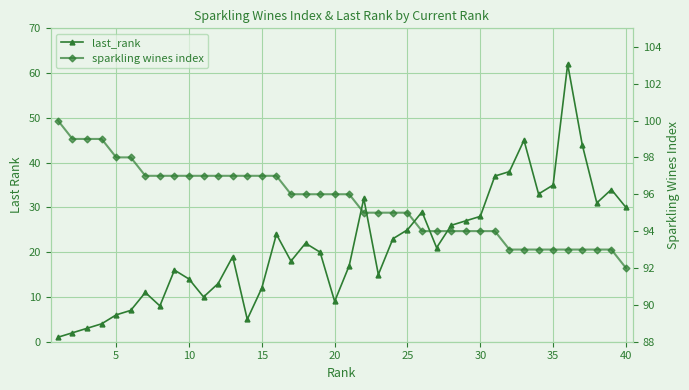

Reading left to right, what are all the values shown in this chart?

last_rank: 1	2	3	4	6	7	11	8	16	14	10	13	19	5	12	24	18	22	20	9	17	32	15	23	25	29	21	26	27	28	37	38	45	33	35	62	44	31	34	30
sparkling wines index: 100	99	99	99	98	98	97	97	97	97	97	97	97	97	97	97	96	96	96	96	96	95	95	95	95	94	94	94	94	94	94	93	93	93	93	93	93	93	93	92